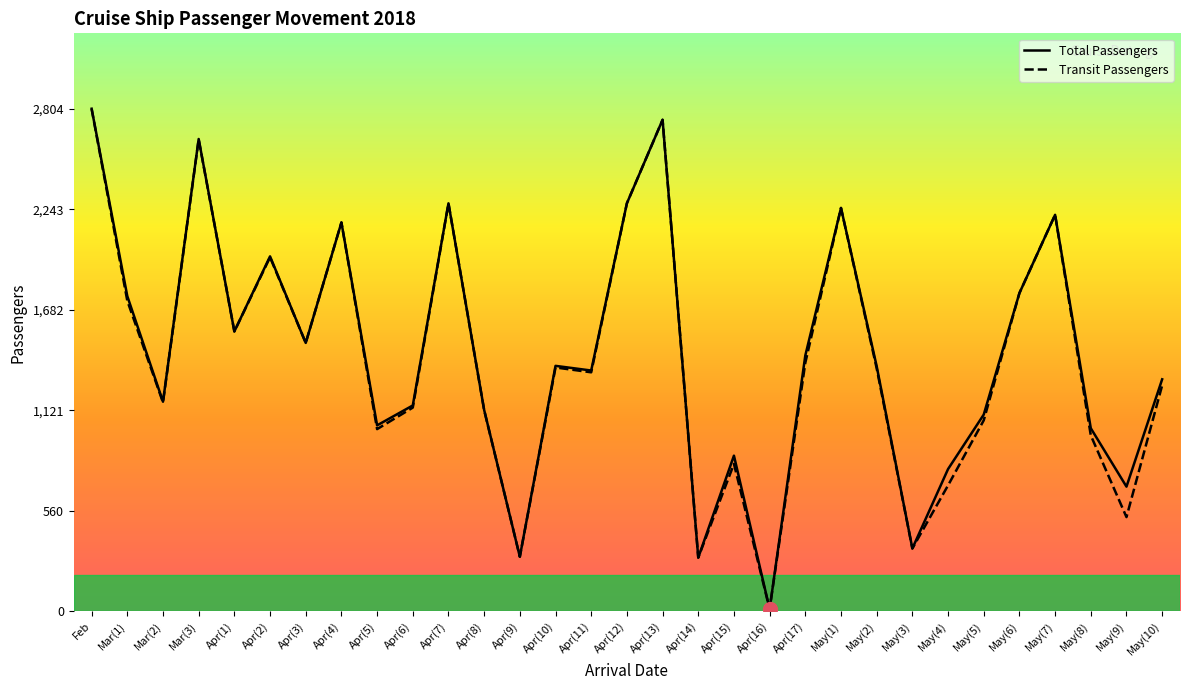

Which series has the largest total across all categories?

Total Passengers